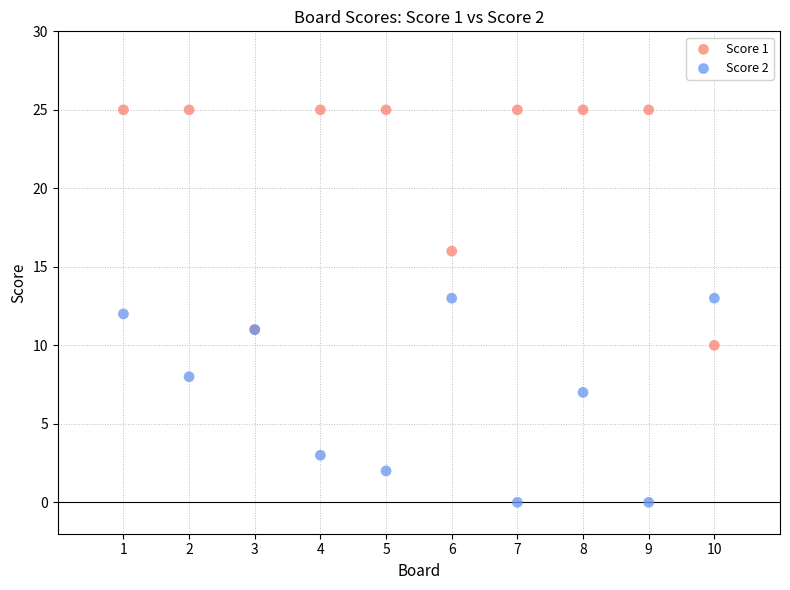

Which series has the widest spread of Y values?

Score 1